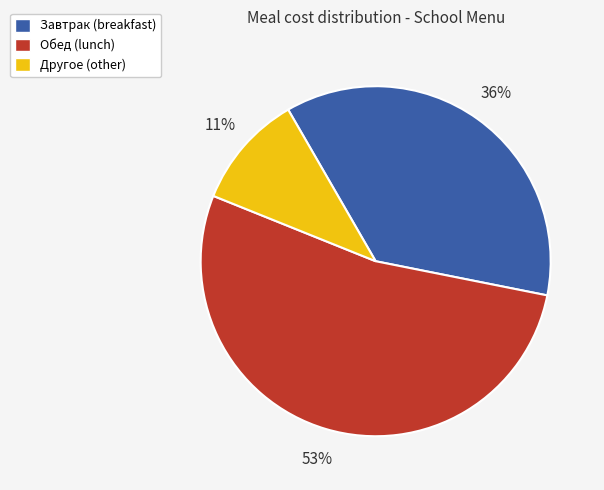

Is there a majority slice in this chart?

Yes